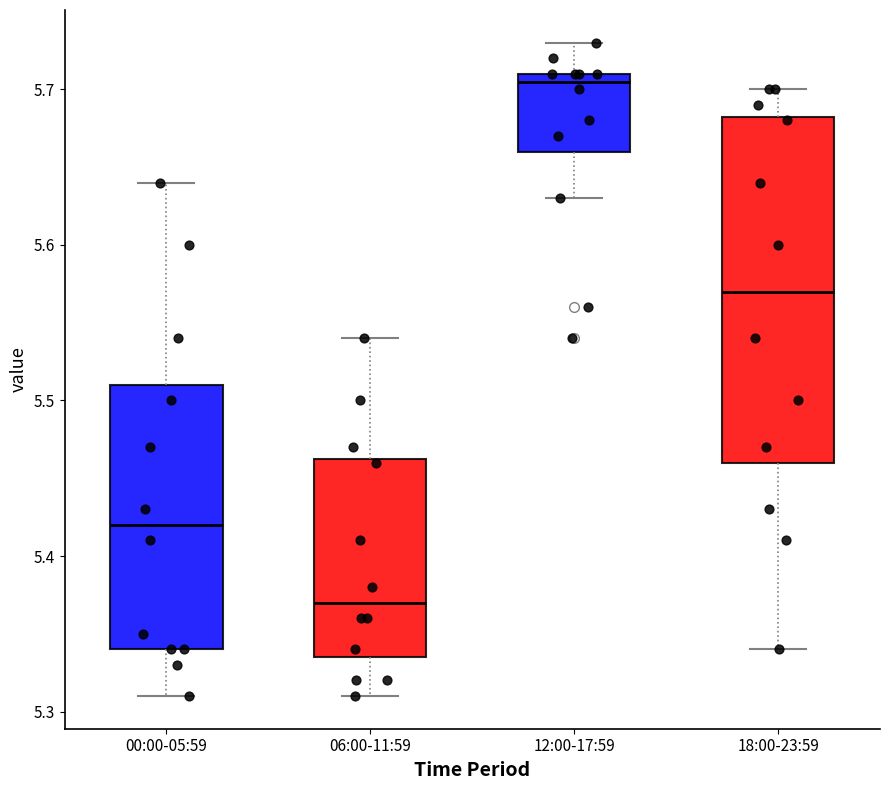

Reading left to right, read every box against the y-axis: the position of its median line, the range the box covers, and the ends of its whiskers. The values are not printed on the chart, so give them approximately, as read against the axis.

00:00-05:59: median 5.42, box 5.34 to 5.51, whiskers 5.31 to 5.64
06:00-11:59: median 5.37, box 5.34 to 5.46, whiskers 5.31 to 5.54
12:00-17:59: median 5.71 (just below the box's upper edge), box 5.66 to 5.71, whiskers 5.63 to 5.73
18:00-23:59: median 5.57, box 5.46 to 5.68, whiskers 5.34 to 5.70